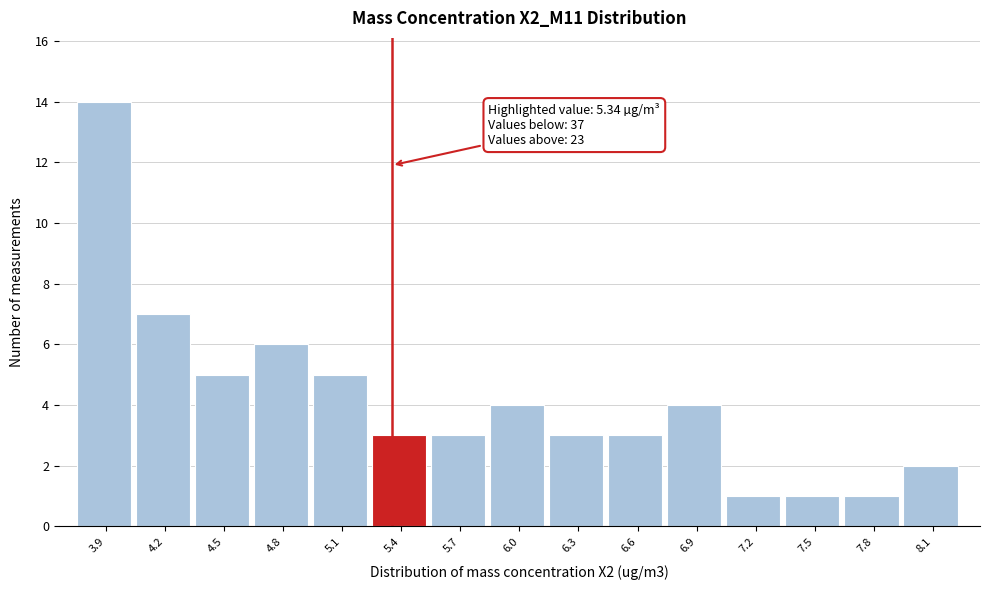

Which range on the x-axis has the tallest bar?

3.70 to 4.00